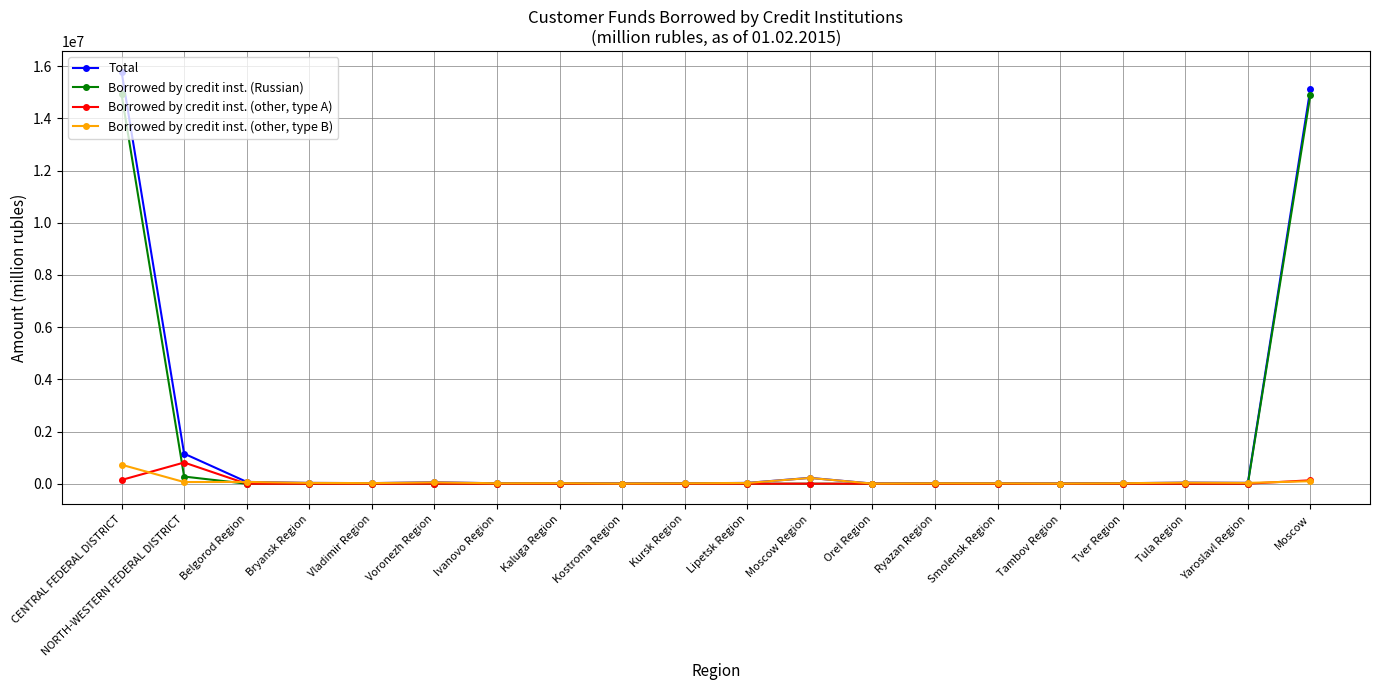

Which category has the highest value across all series?

CENTRAL FEDERAL DISTRICT